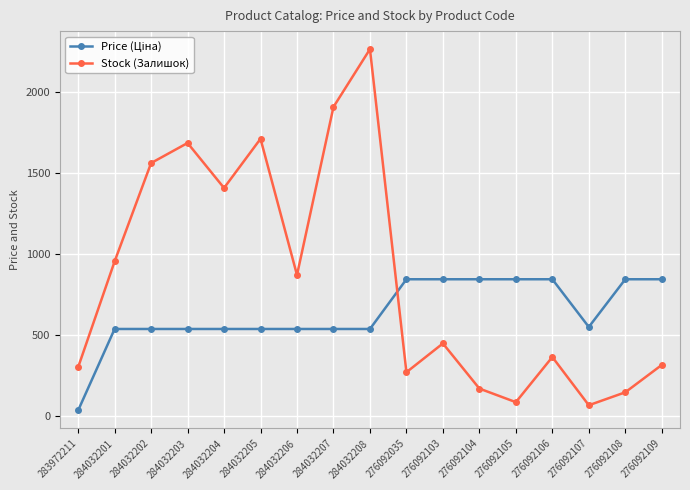

At which category does Stock (Залишок) reach its first local peak?

284032203